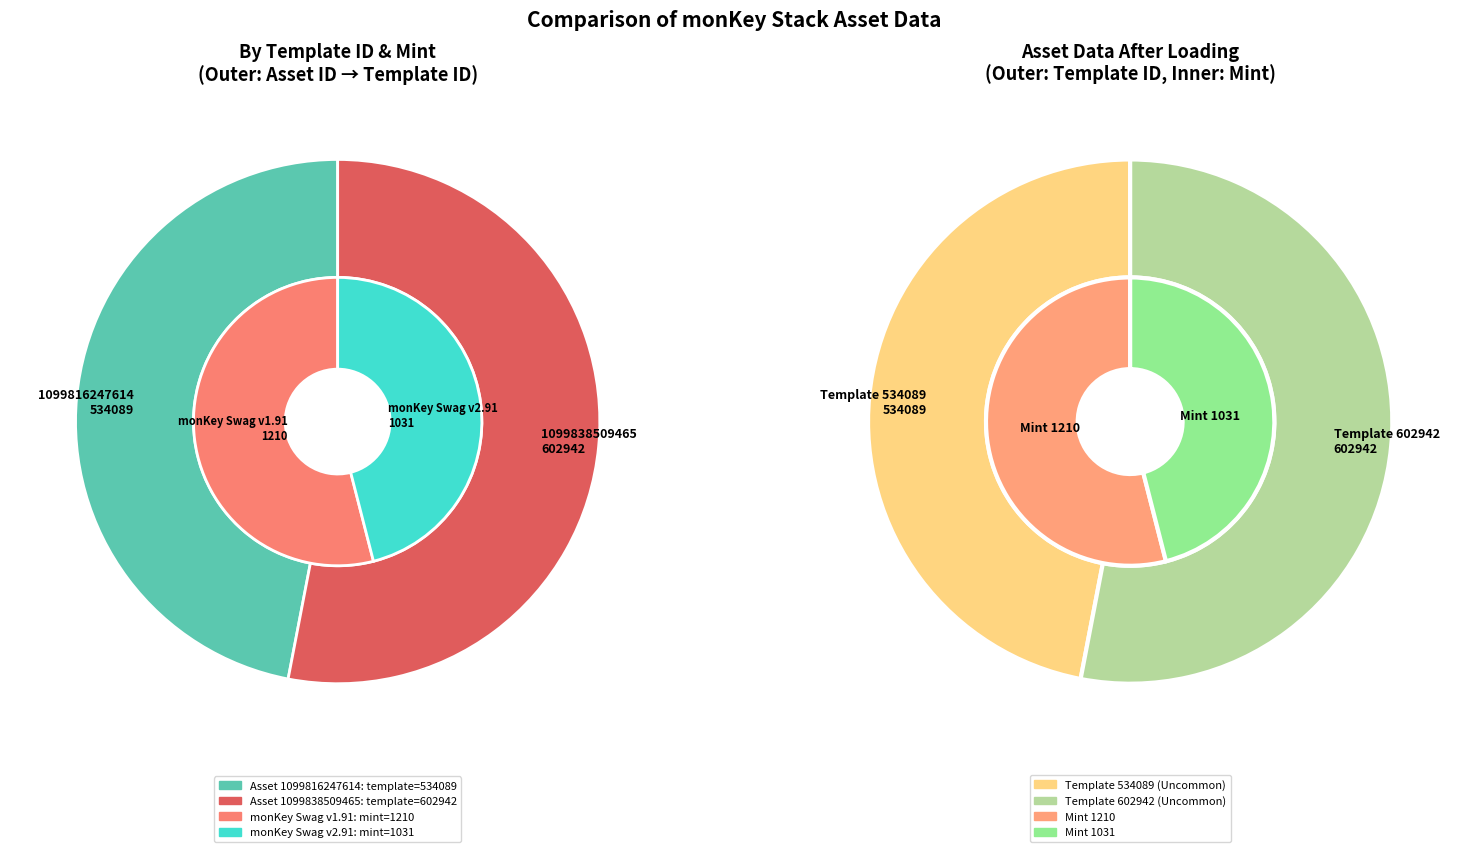

How much of the chart is everything except 1099838509465?

47.0%